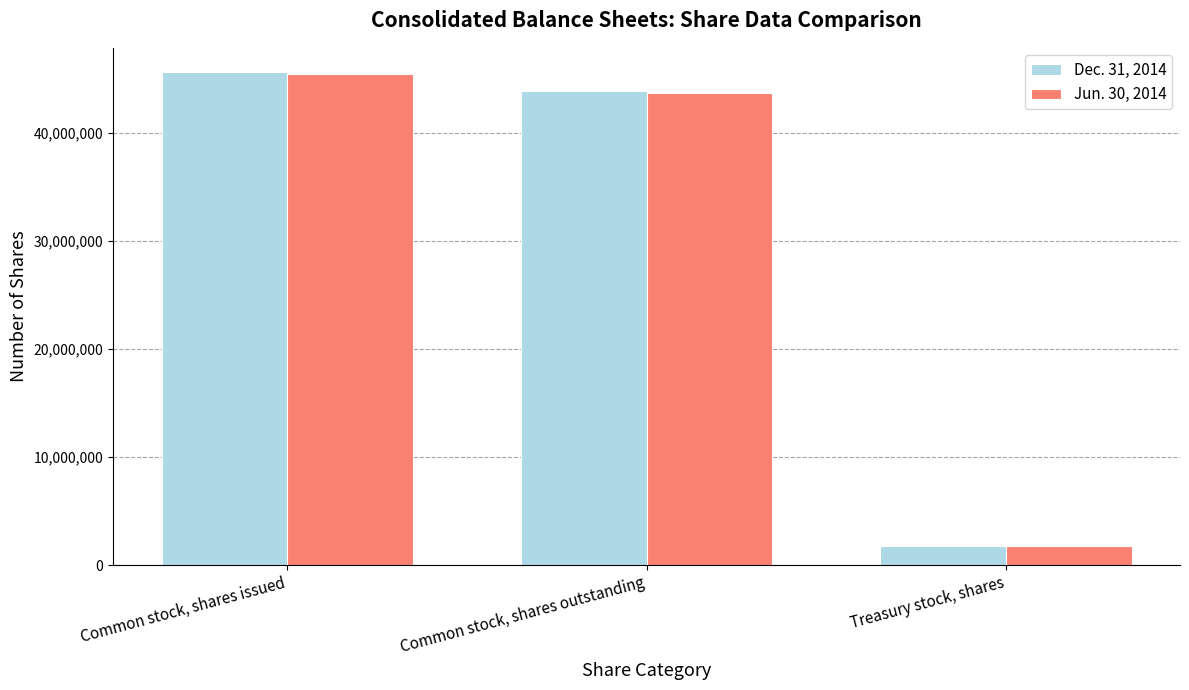

At Treasury stock, shares, list the series in order from smallest to largest.

Jun. 30, 2014, Dec. 31, 2014